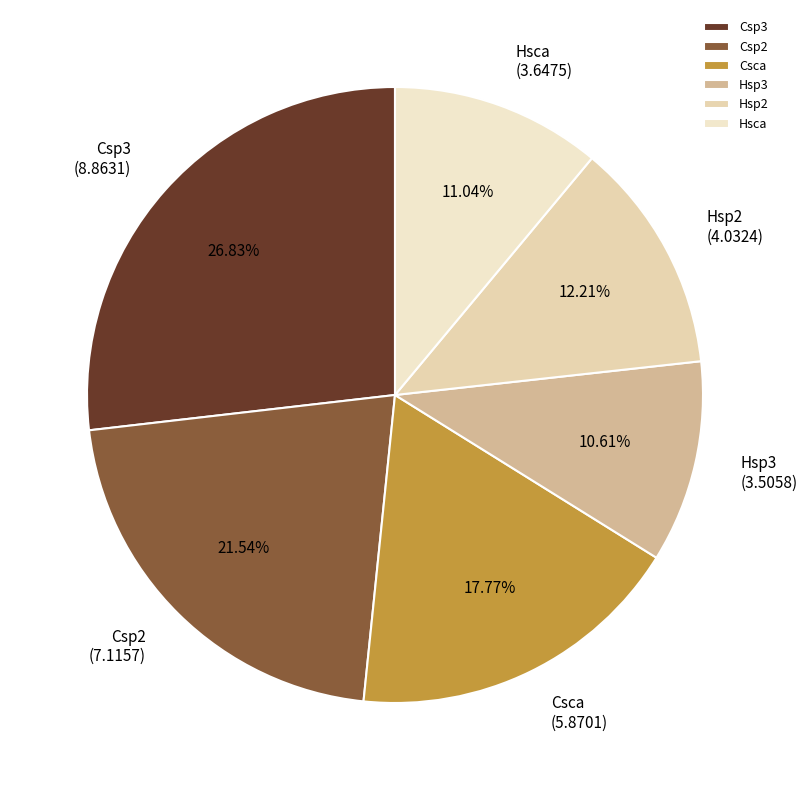

To the nearest percent, what is the average slice percentage?

17%